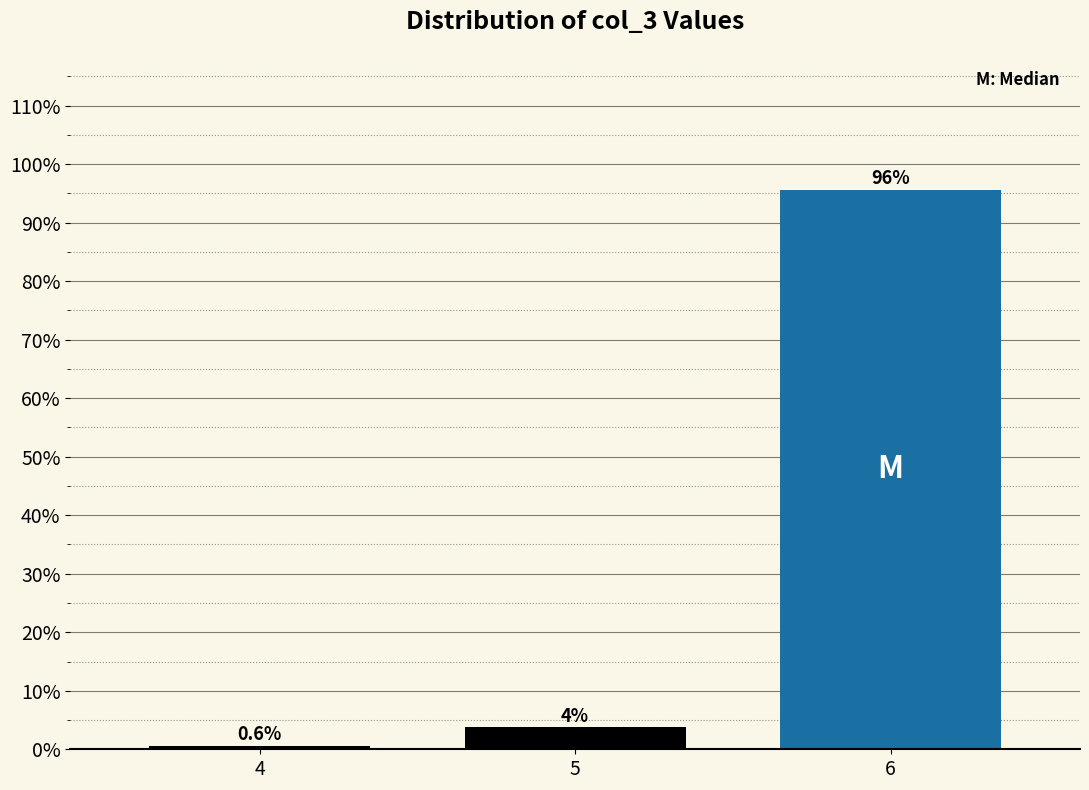

True or false: the data shows 95.6 at 6.

True